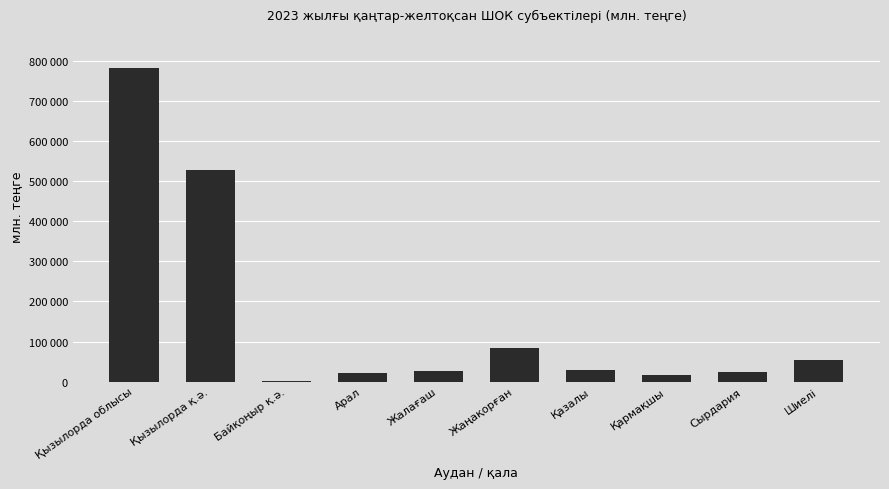

Where is the data nearest to the value 392208?

Қызылорда қ.ә.